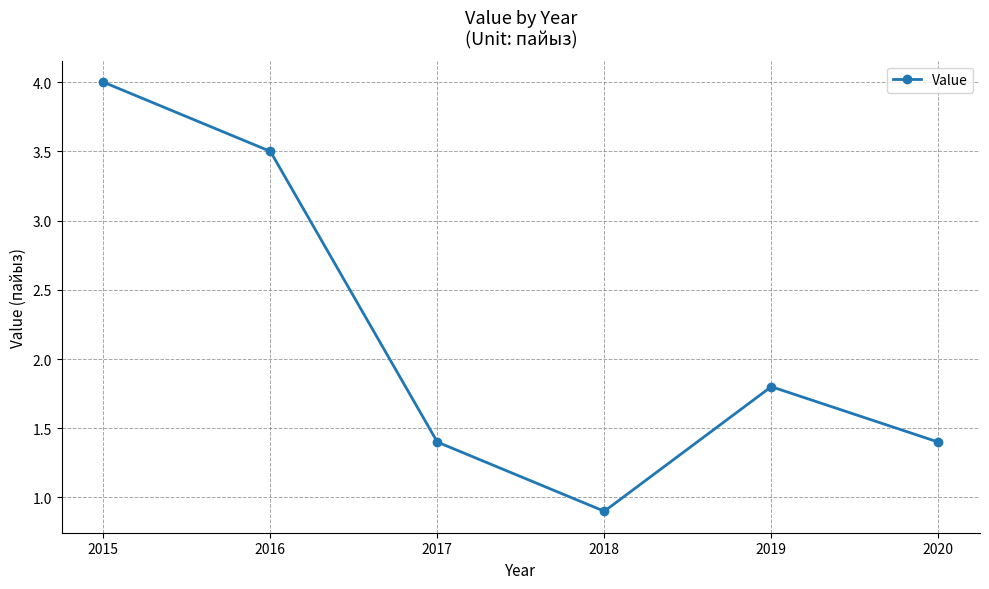

How many values are below 1?

1